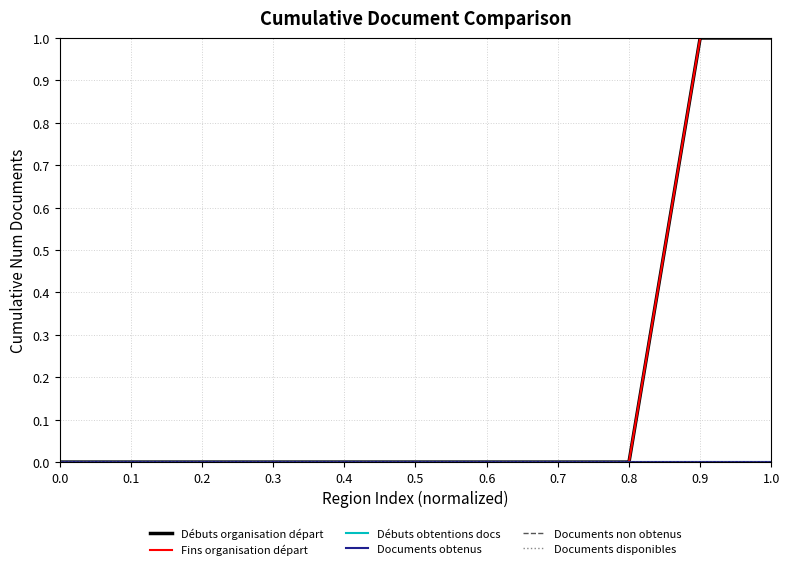

Is this an area chart (filled region under the line)?

No